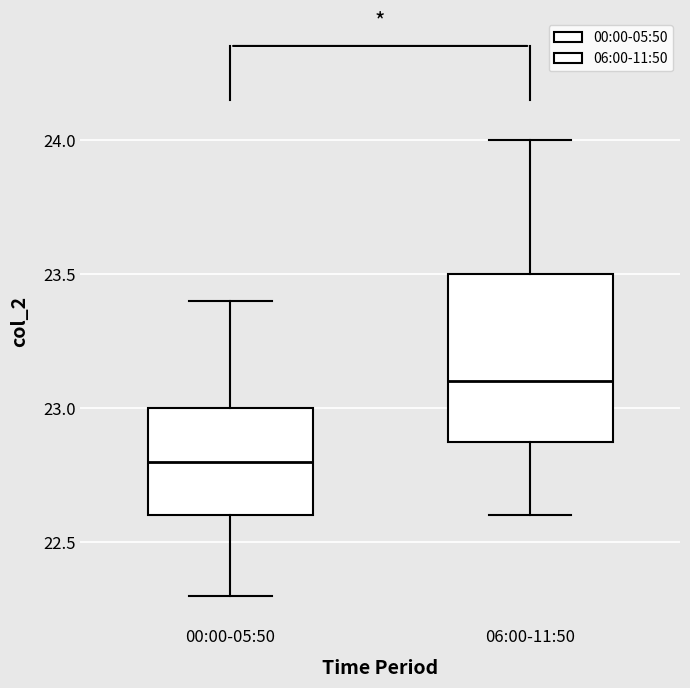

Which box is the tallest, from its lower edge to its upper edge?

06:00-11:50